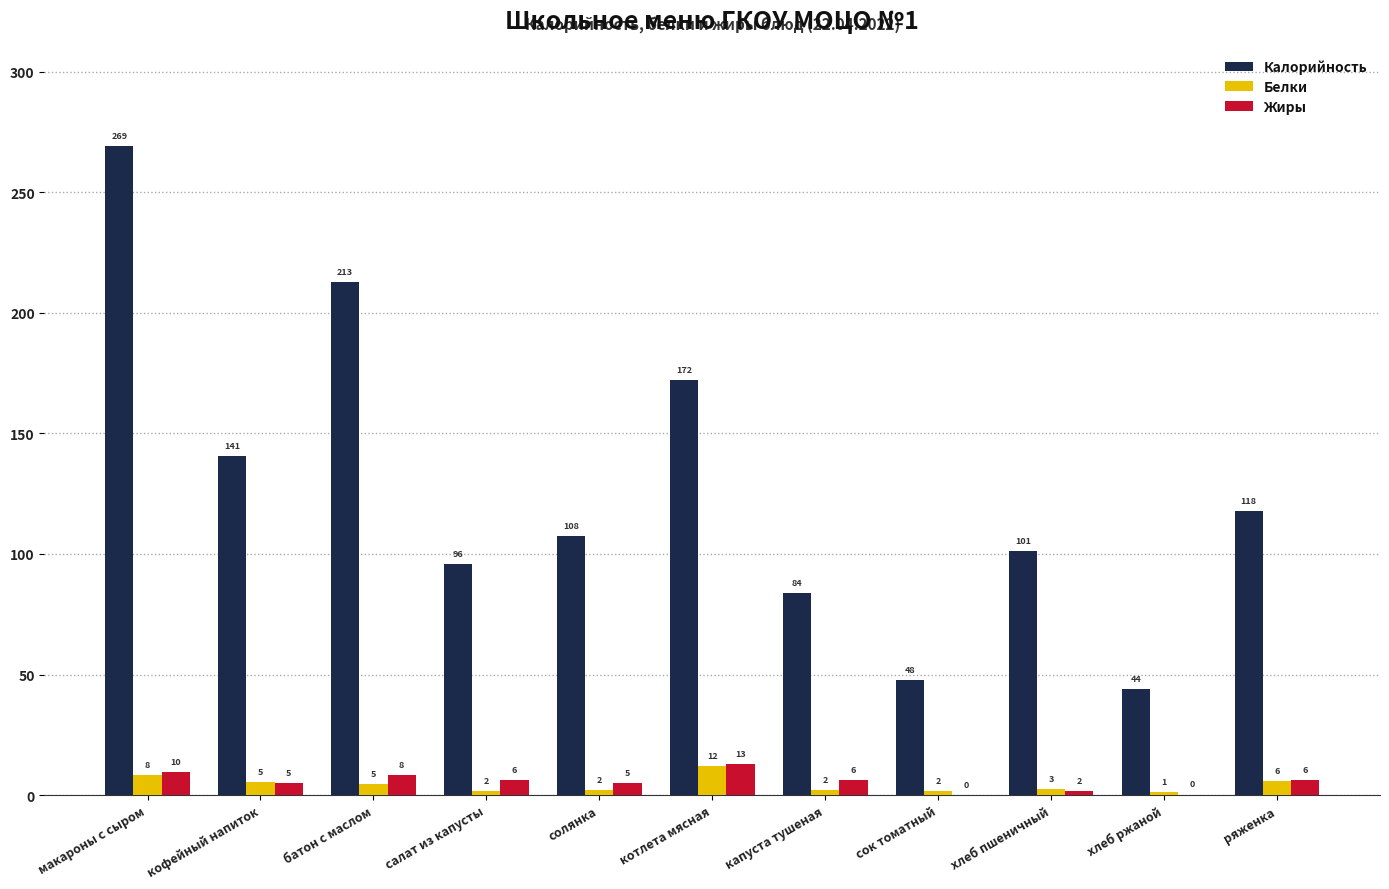

Which series changed the most between батон с маслом and хлеб пшеничный?

Калорийность